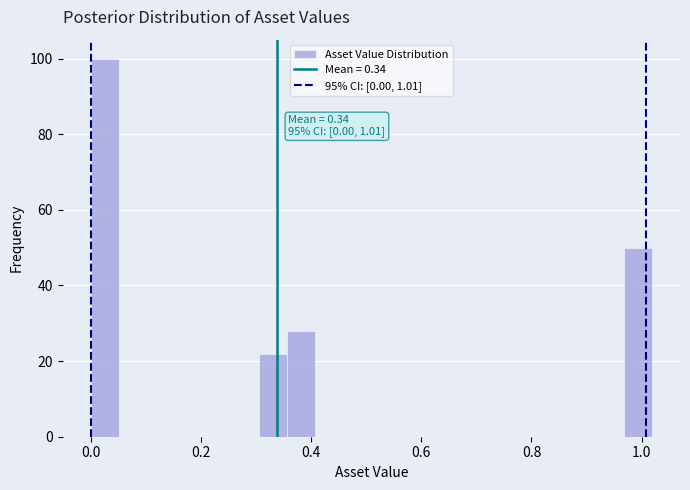

Read against the x-axis, roughly where is the centre of the tallest bar?

0.02